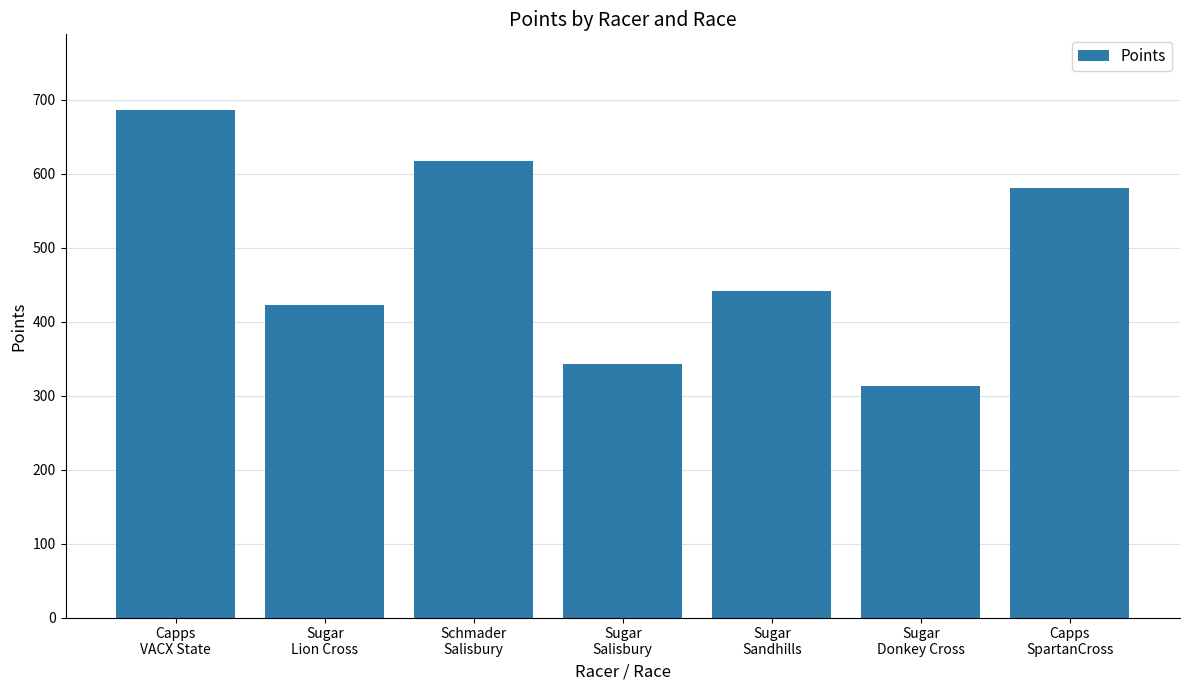

What is the value of the 5th bar from the left?

441.6